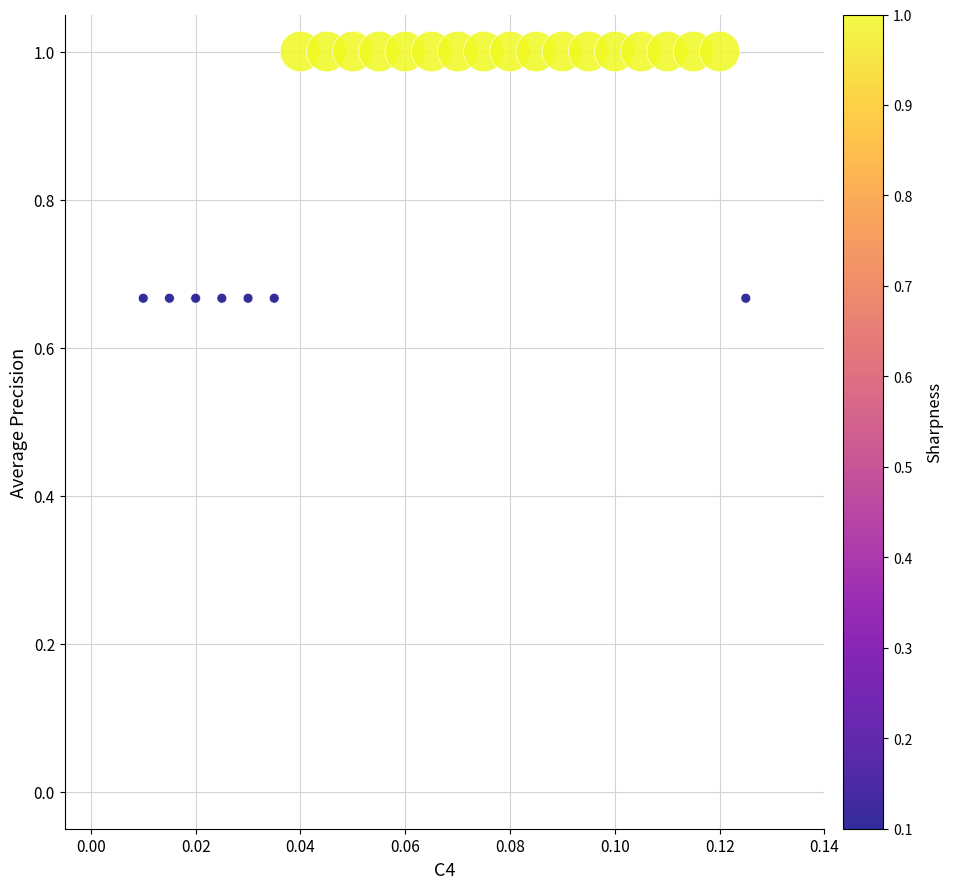

What is the range of Y values (max minus min)?

0.3